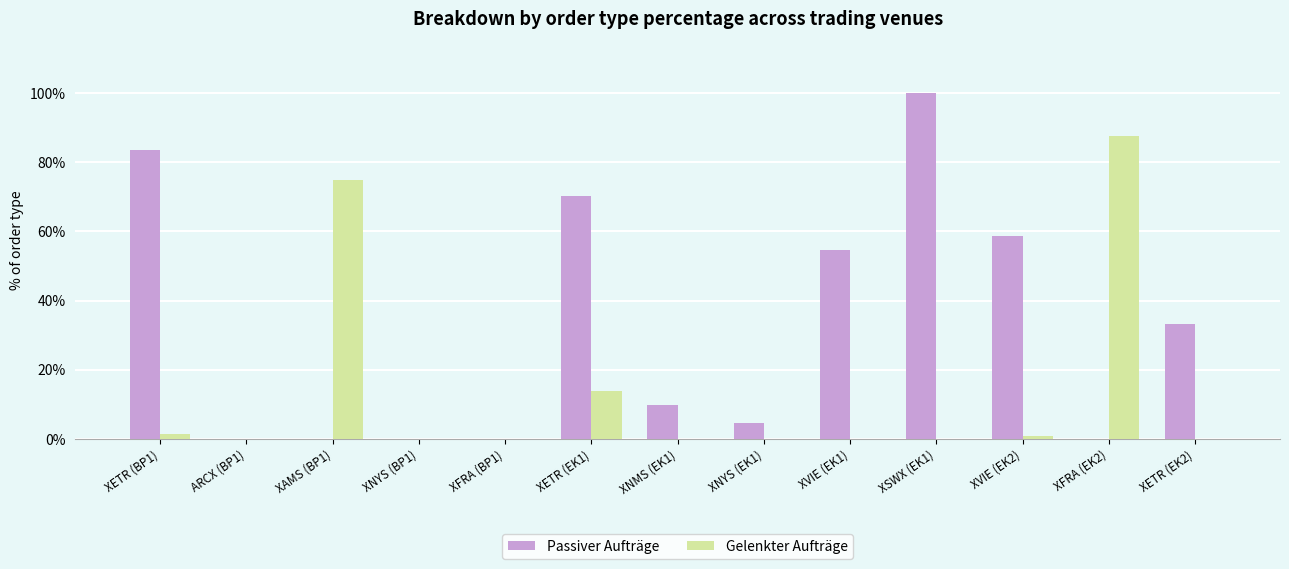

What is the highest value of the Gelenkter Aufträge series?

87.5